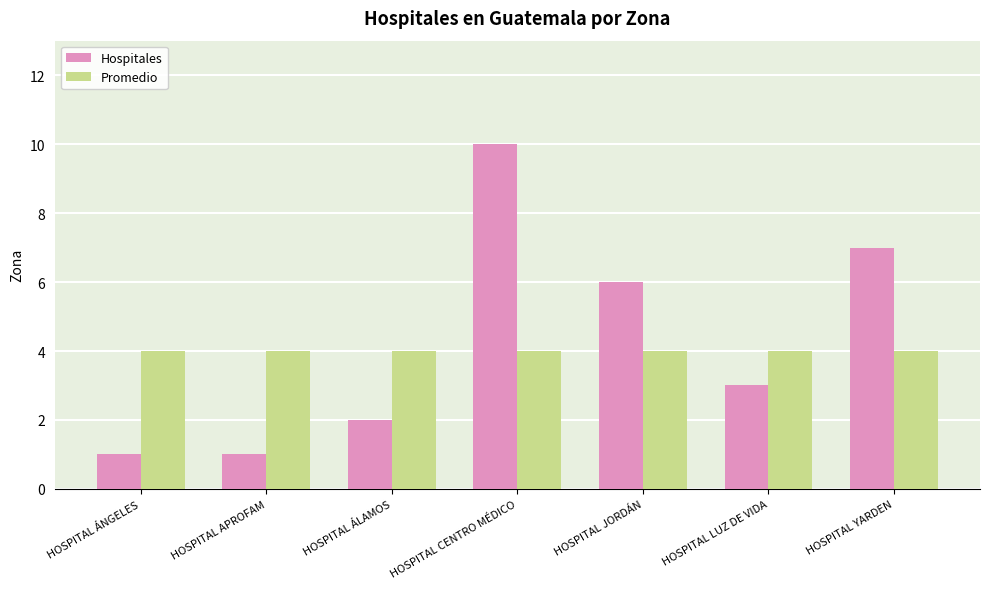

What is the average value of the Promedio series?

4